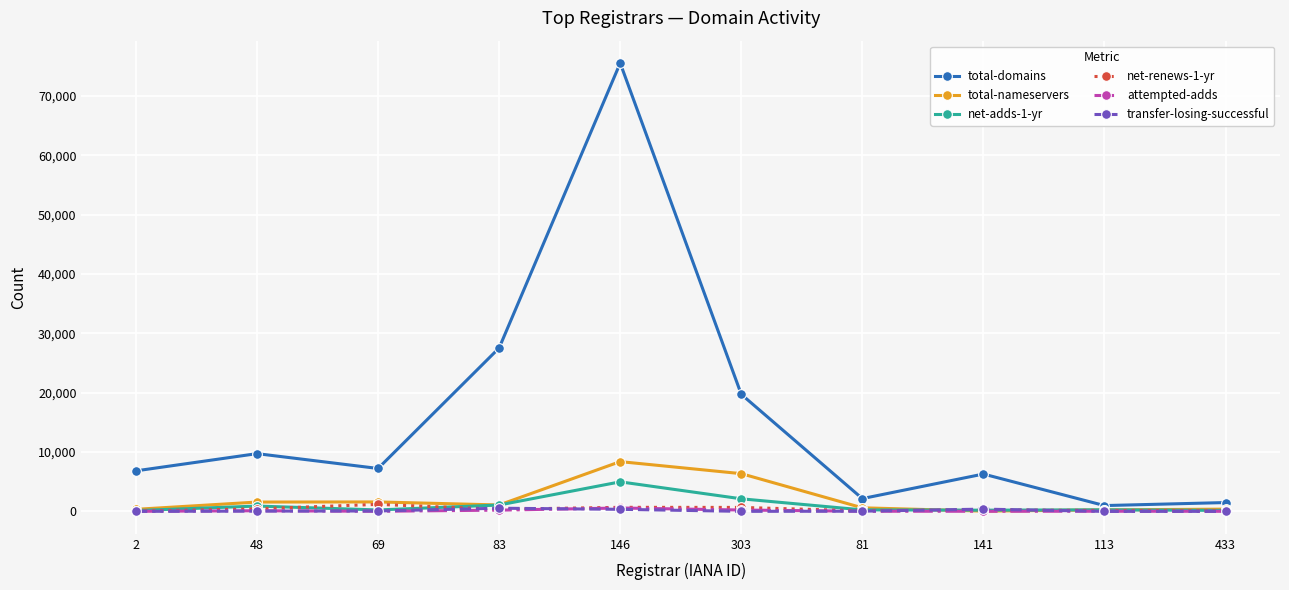

What is the difference between the highest and lowest values at 83?

27331